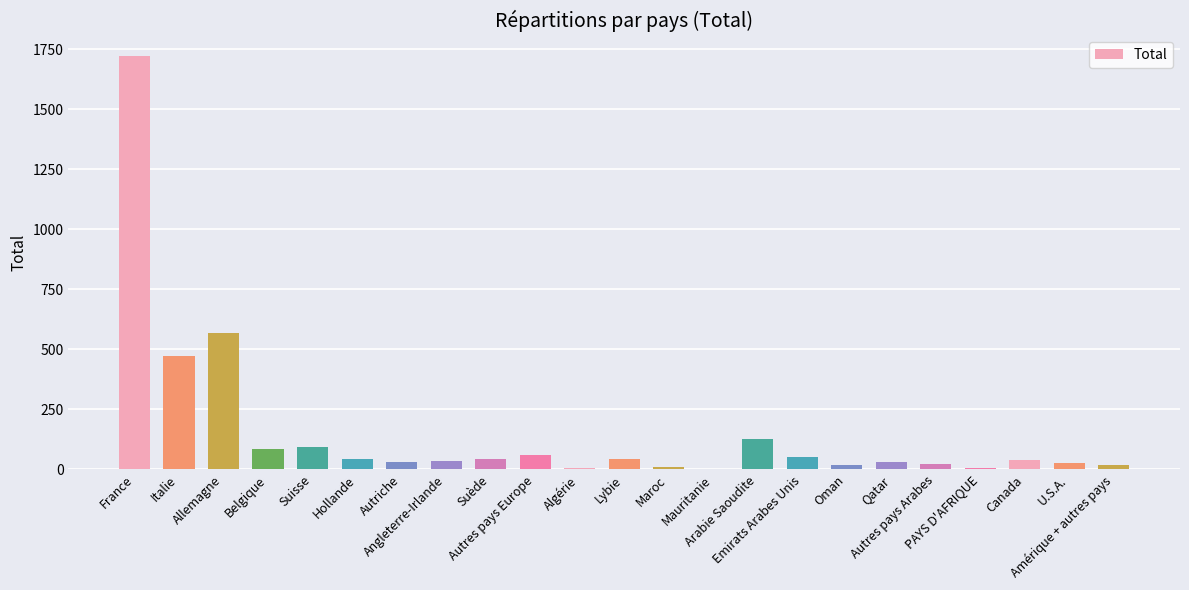

What is the sum of all values?

3538.8